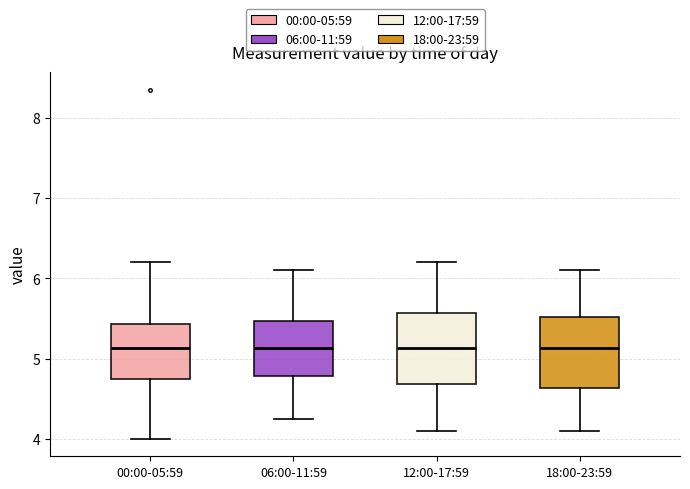

Reading left to right, transcribe this box plot: for each box, give where its median line is, the range the box spans, and where its two whiskers end, as read against the y-axis. The values are not printed on the chart, so give them approximately, as read against the axis.

00:00-05:59: median 5.1, box 4.7 to 5.4, whiskers 4.0 to 6.2
06:00-11:59: median 5.1, box 4.8 to 5.5, whiskers 4.3 to 6.1
12:00-17:59: median 5.1, box 4.7 to 5.6, whiskers 4.1 to 6.2
18:00-23:59: median 5.1, box 4.6 to 5.5, whiskers 4.1 to 6.1